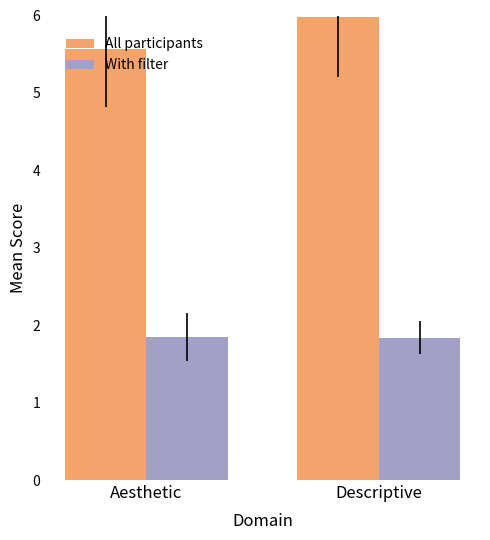

Reading right to left, transcribe all the data shown in this chart.

All participants: Descriptive=6.0	Aesthetic=5.6
With filter: Descriptive=1.8	Aesthetic=1.8